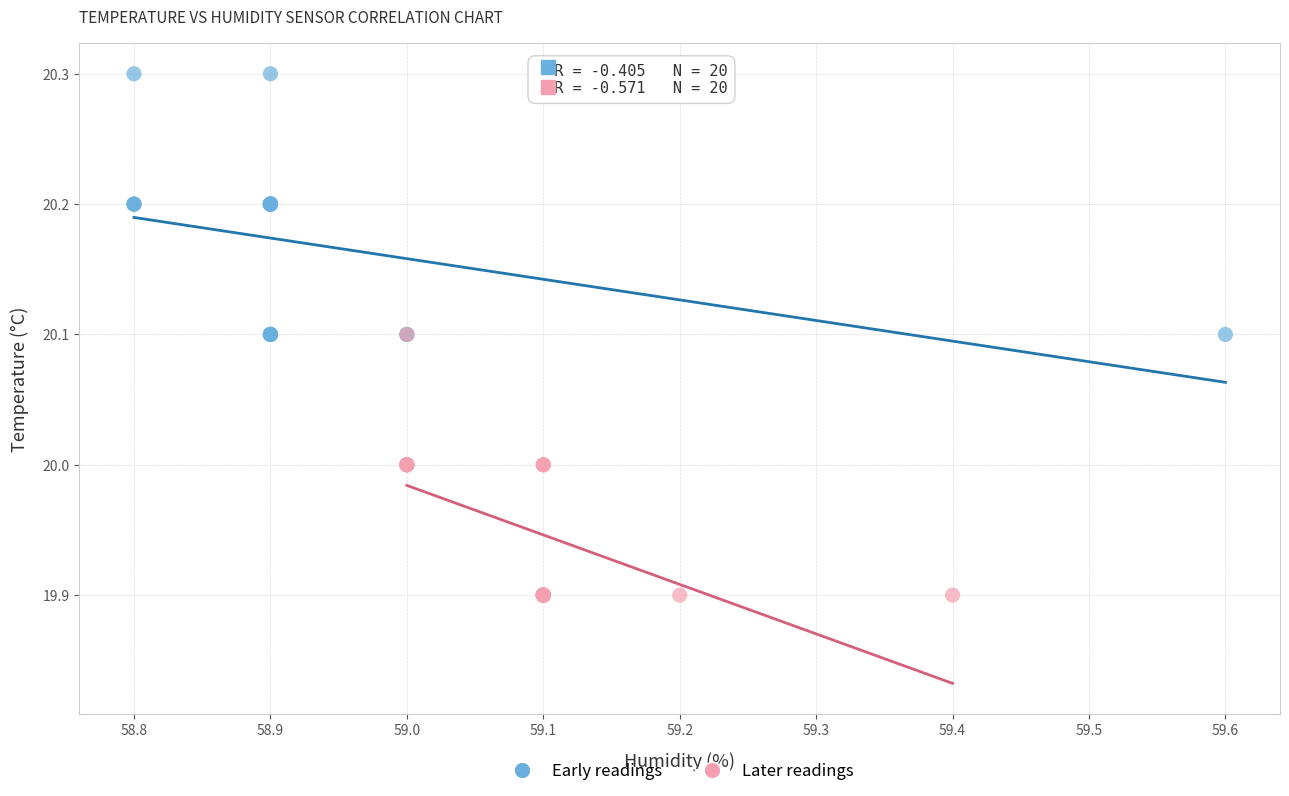

Which series reaches the maximum Y coordinate?

Early readings